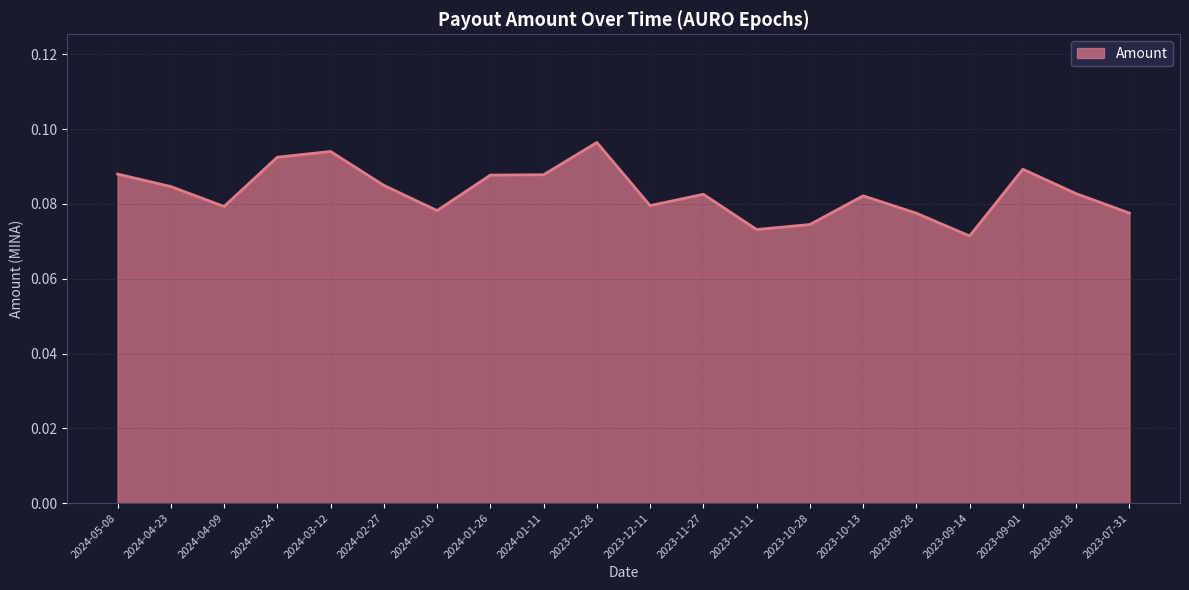

Which label corresponds to the smallest value in the chart?

2023-09-14